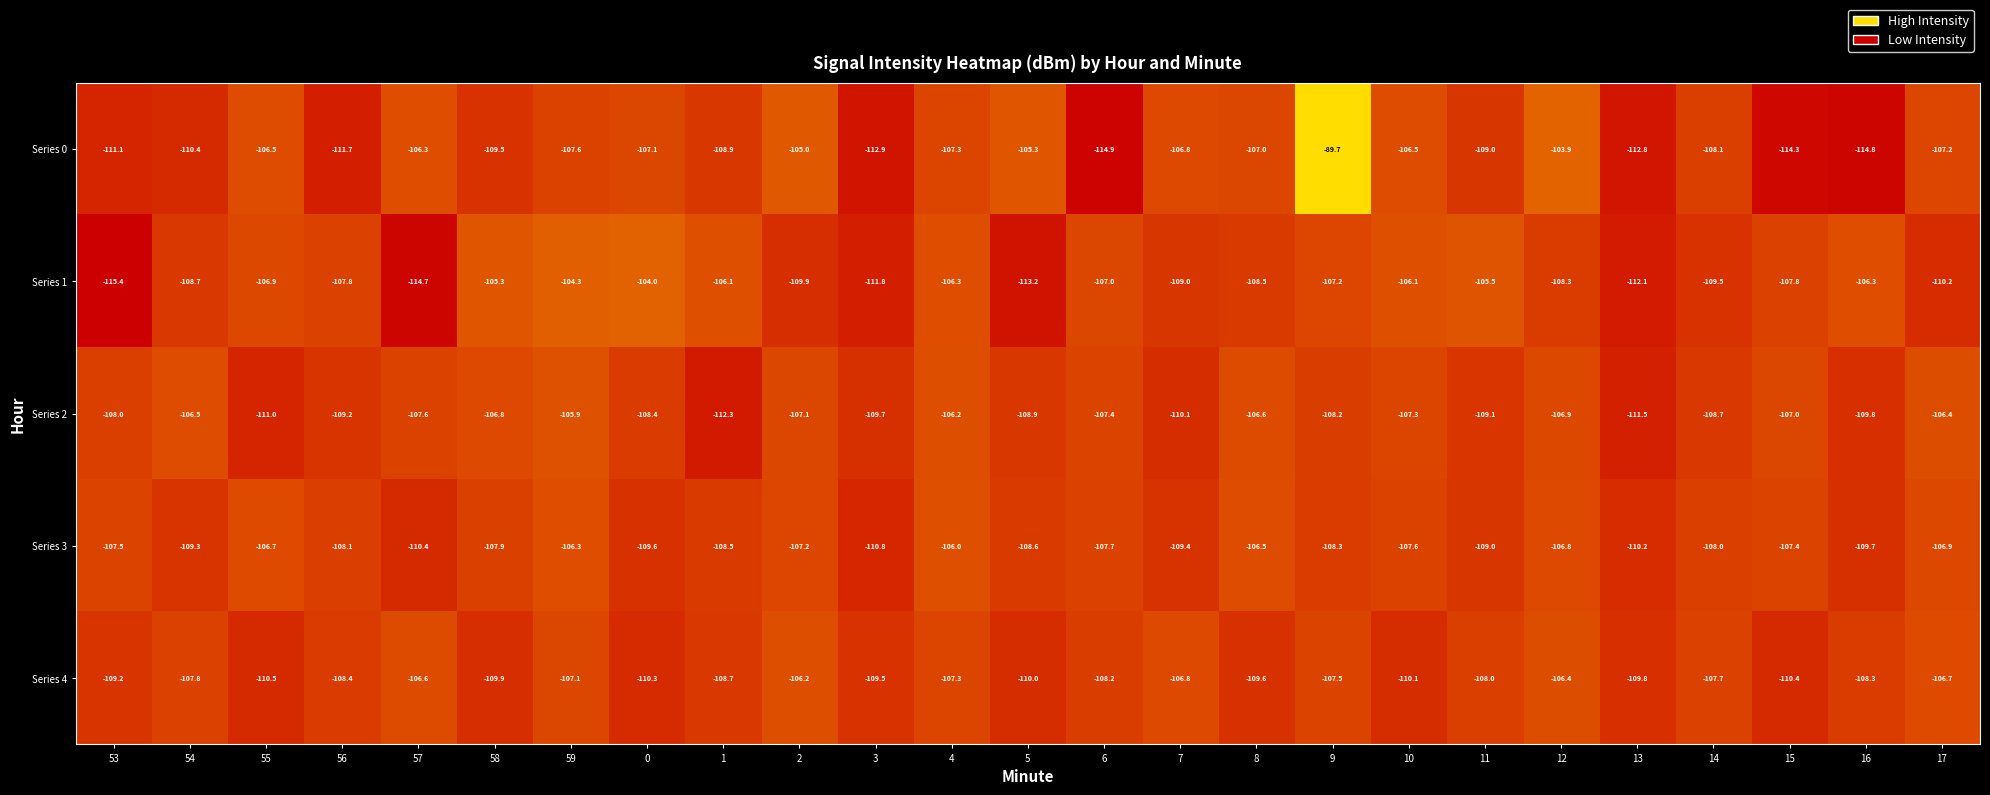

True or false: Series 3 has a value of -108.1 at 56.

True